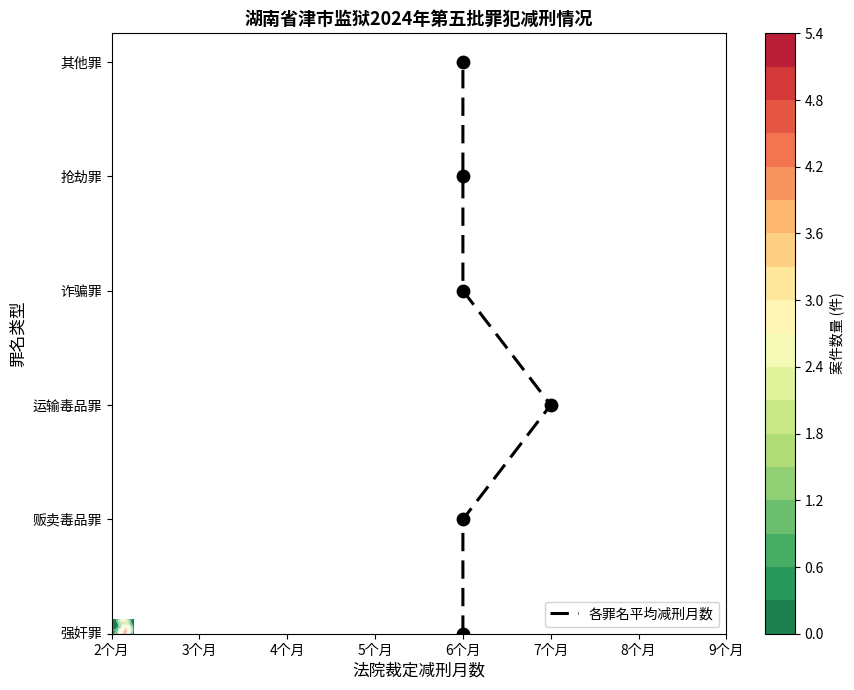

Where is the data nearest to the value 99?

7个月